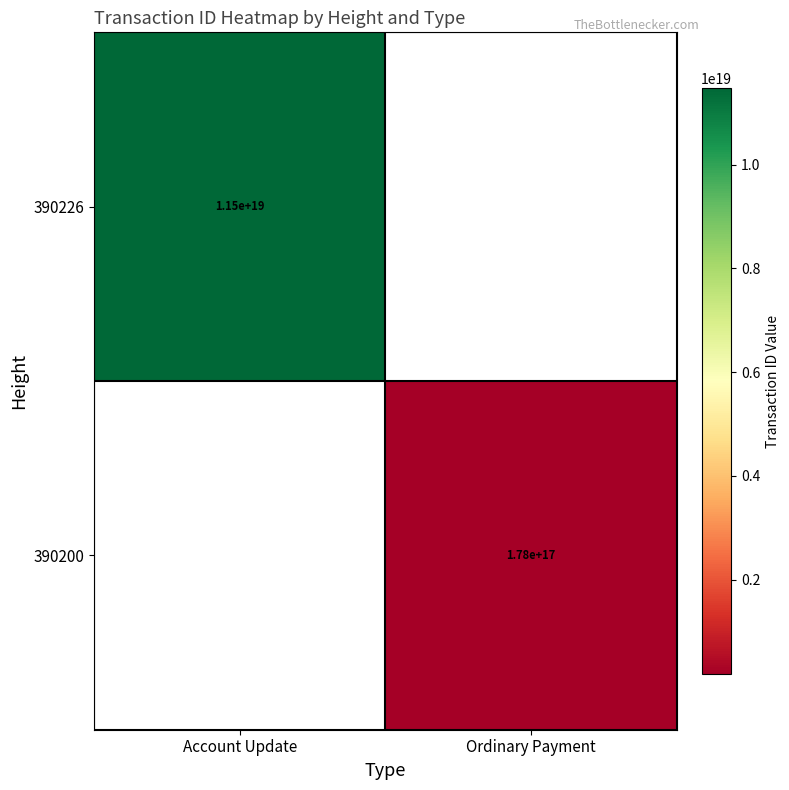

Is it true that 390226 equals 11500000000000000000 at Account Update?

True